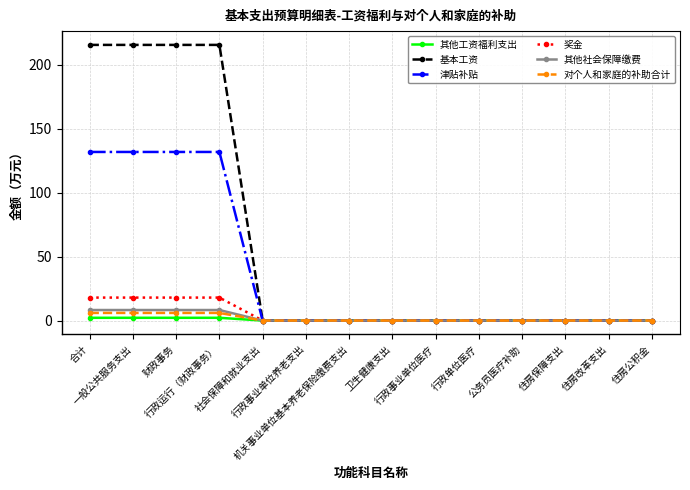

True or false: 基本工资 has a value of 0.0 at 住房公积金.

True